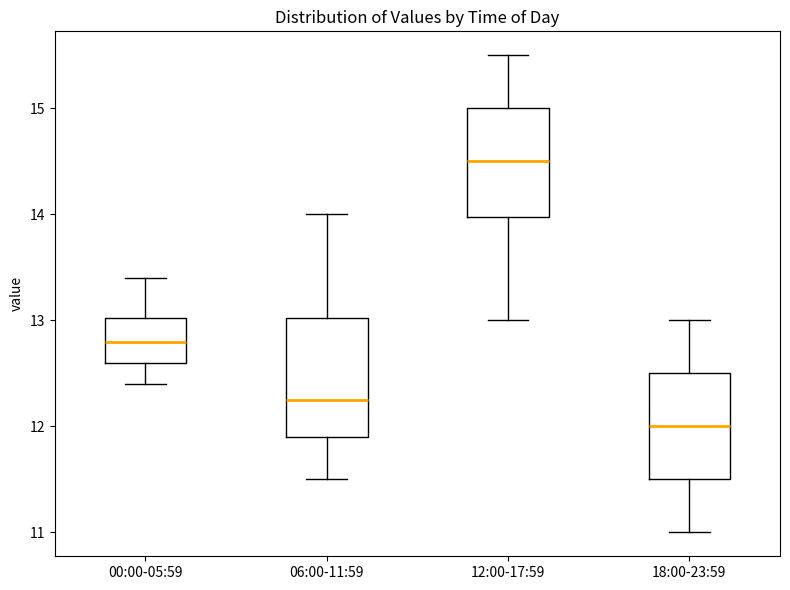

Reading left to right, read every box against the y-axis: the position of its median line, the range the box covers, and the ends of its whiskers. The values are not printed on the chart, so give them approximately, as read against the axis.

00:00-05:59: median 12.8, box 12.6 to 13.0, whiskers 12.4 to 13.4
06:00-11:59: median 12.3, box 11.9 to 13.0, whiskers 11.5 to 14.0
12:00-17:59: median 14.5, box 14.0 to 15.0, whiskers 13.0 to 15.5
18:00-23:59: median 12.0, box 11.5 to 12.5, whiskers 11.0 to 13.0